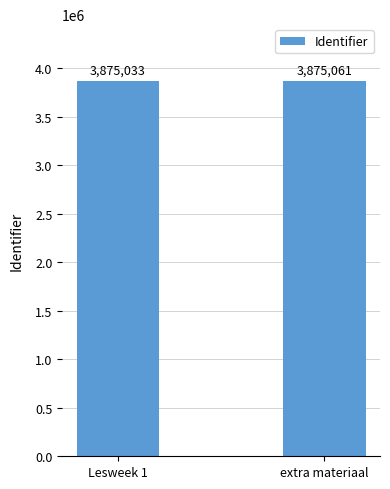

Reading left to right, extract all data points from this chart.

3875033	3875061